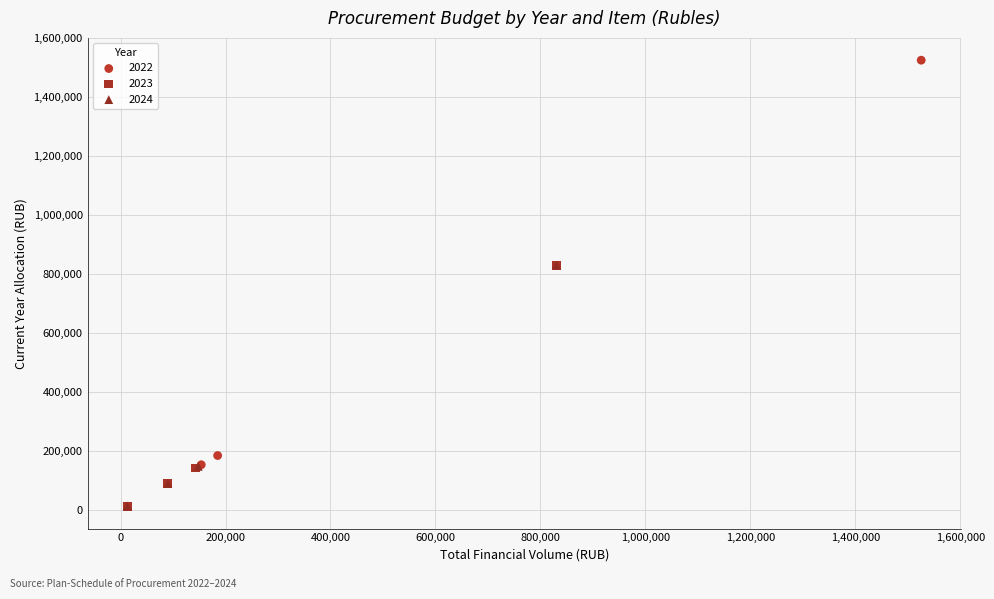

Which series has the largest Y range (max minus min)?

2022